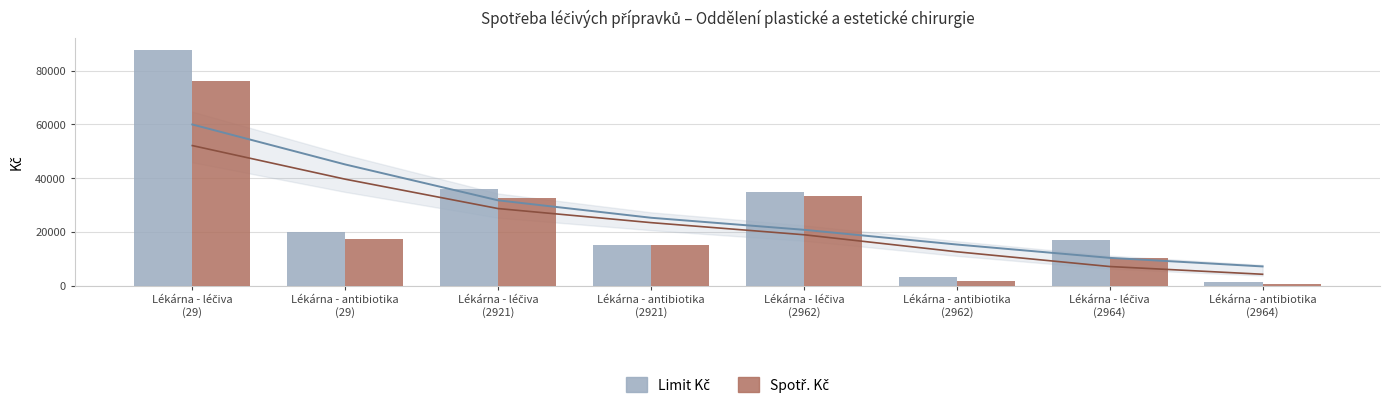

What is the sum of the Limit Kč values at Lékárna - antibiotika
(2962) and Lékárna - léčiva
(2962)?

38205.3